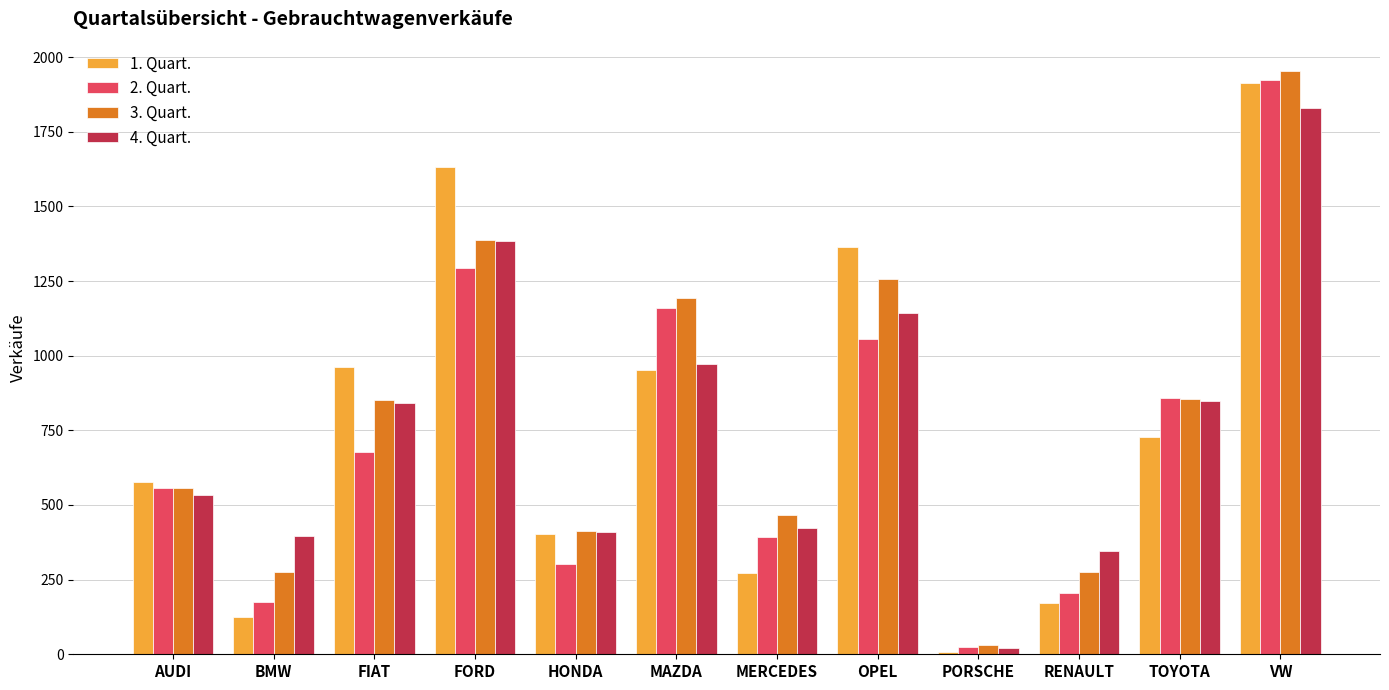

What is the average value of the 4. Quart. series?

762